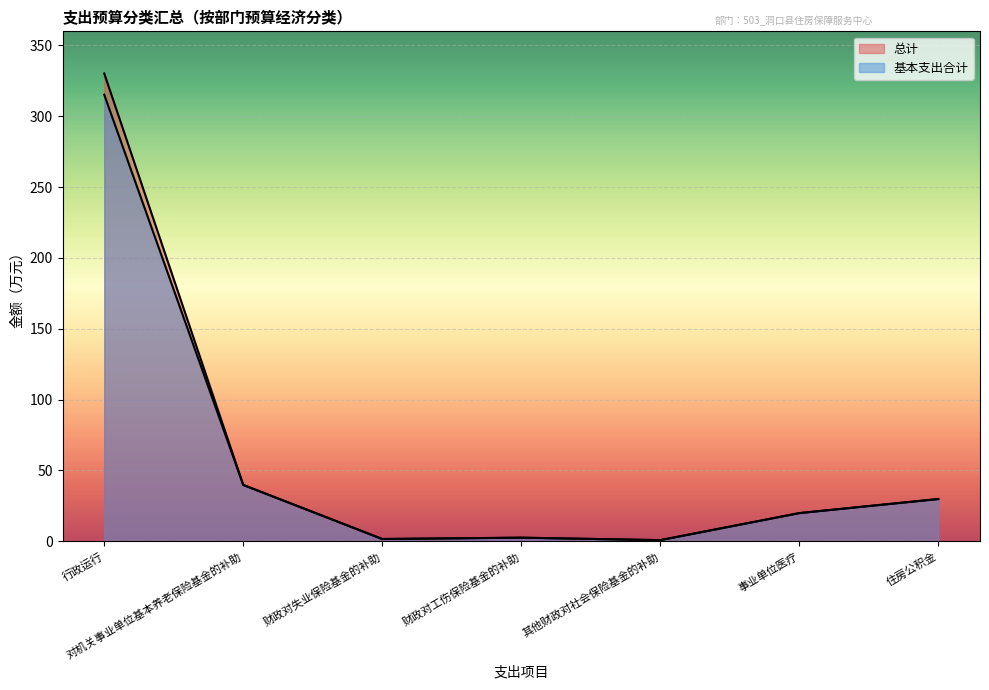

What is the label of the 7th point from the left?

住房公积金